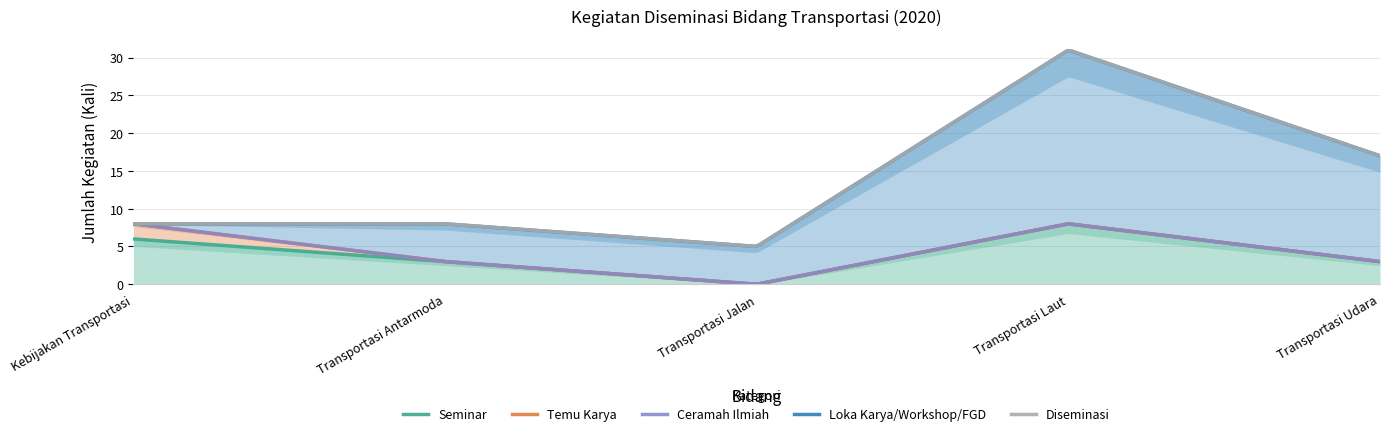

At which label does Seminar reach its minimum?

Transportasi Jalan